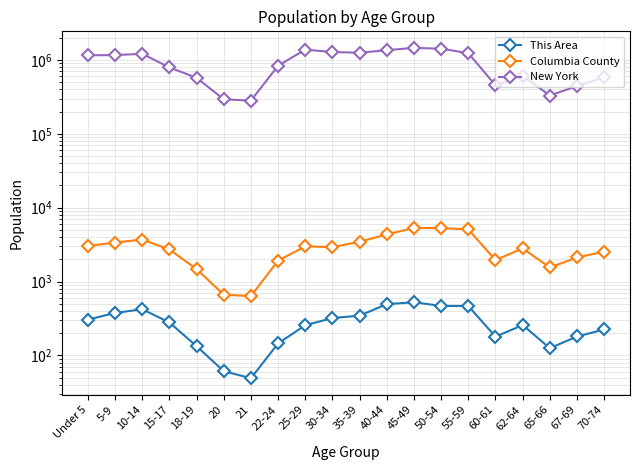

The value of This Area at 55-59 is 753. True or false?

False